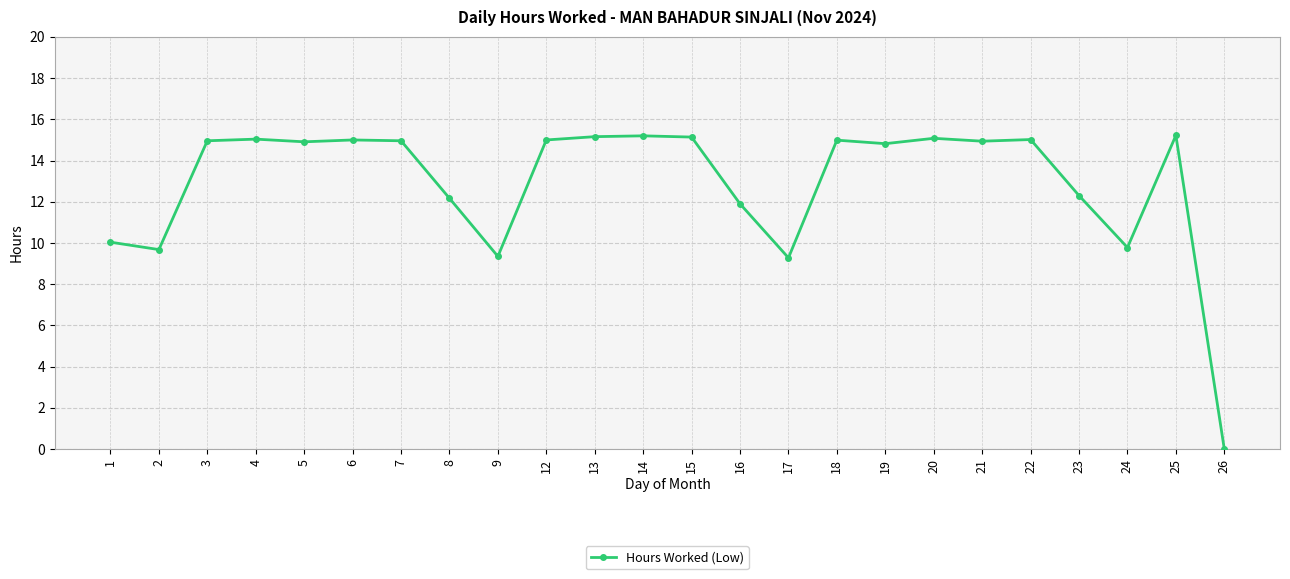

How many positive values are there?

23